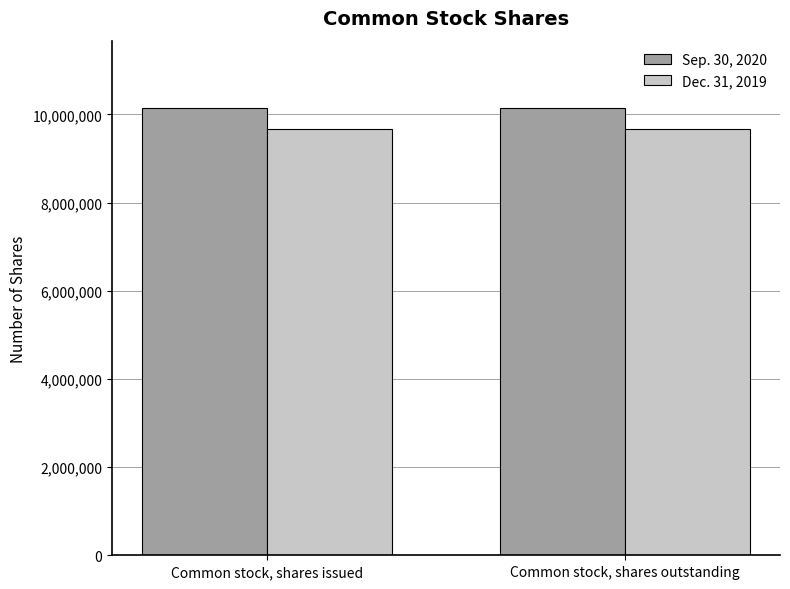

What position from the right is Common stock, shares issued?

2